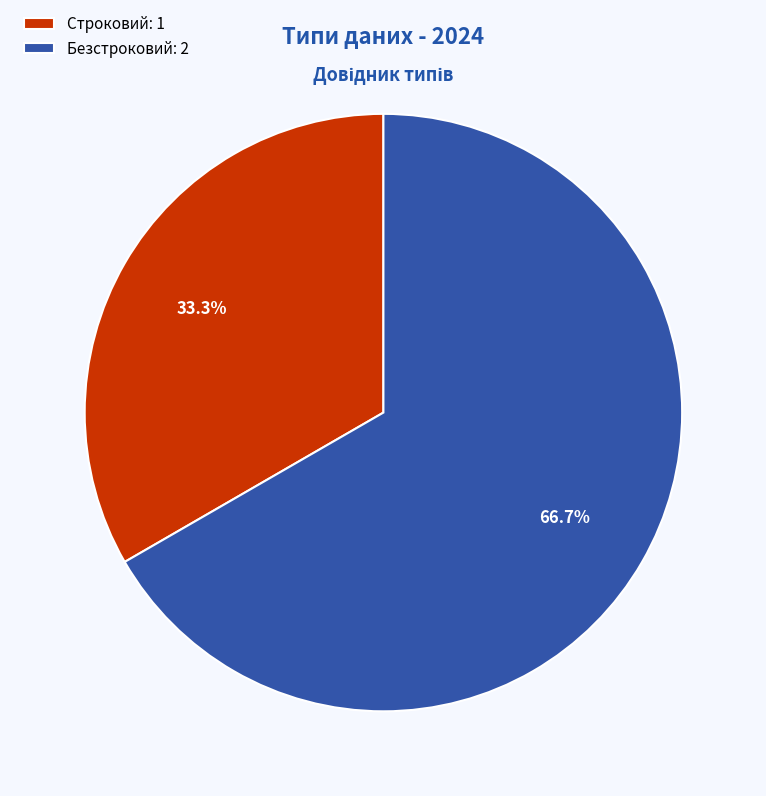

What portion of the pie excludes Безстроковий?

33.3%